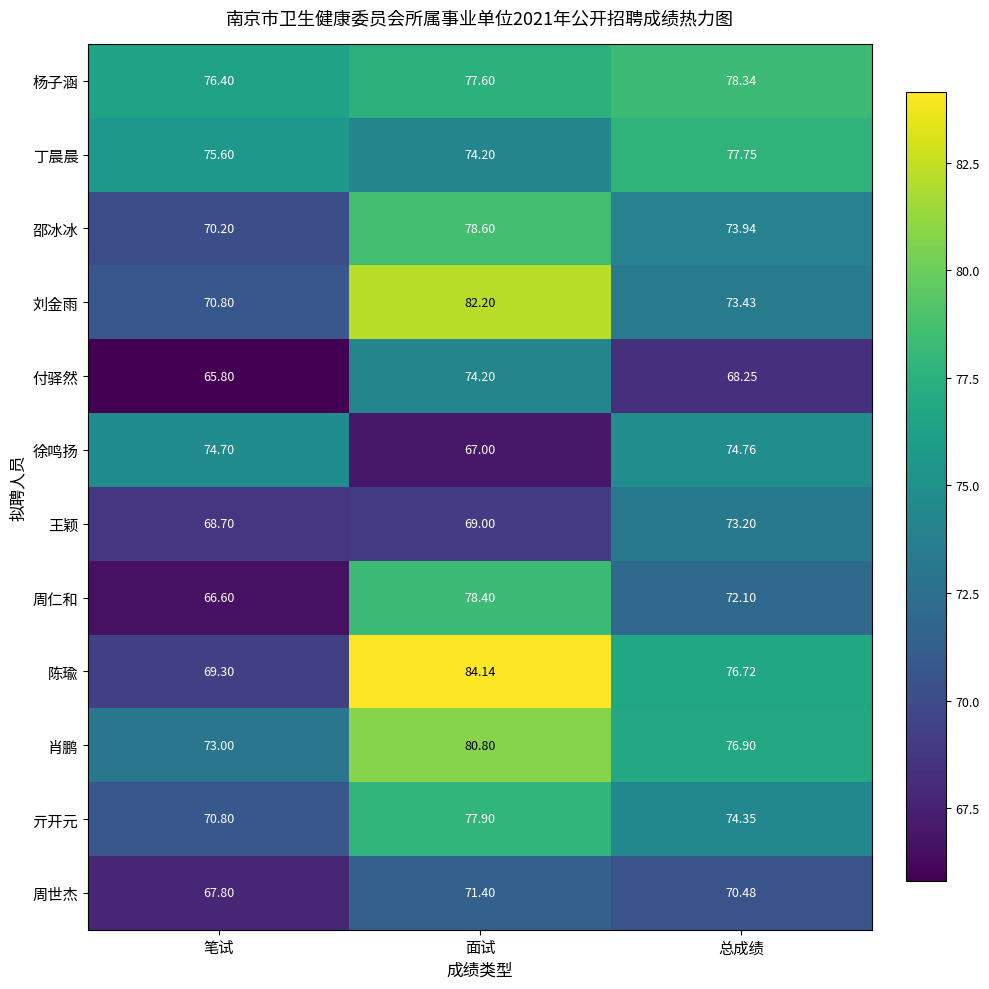

What is the spread (max minus min) of values at 总成绩?

10.1